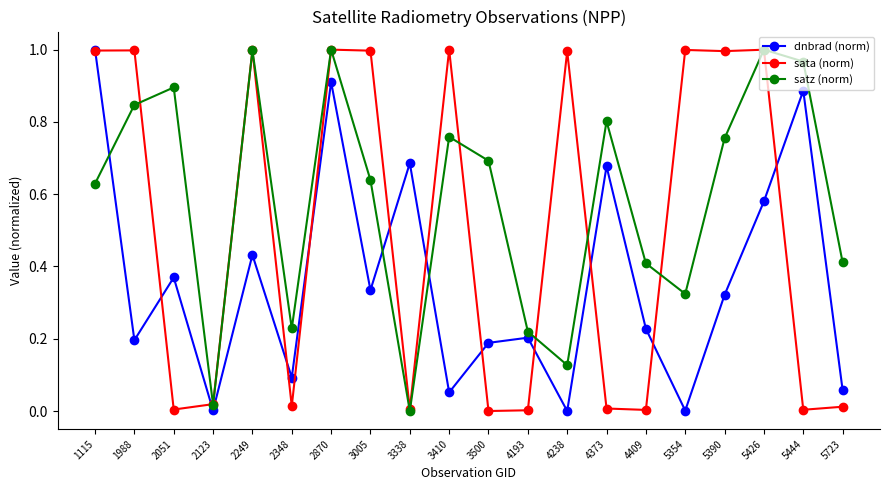

Which series has the largest total across all categories?

satz (norm)